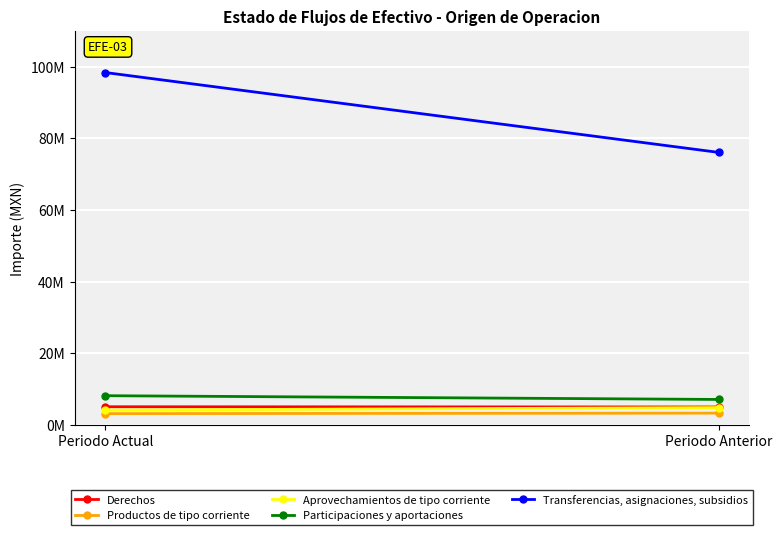

What is the label of the 1st point from the right?

Periodo Anterior